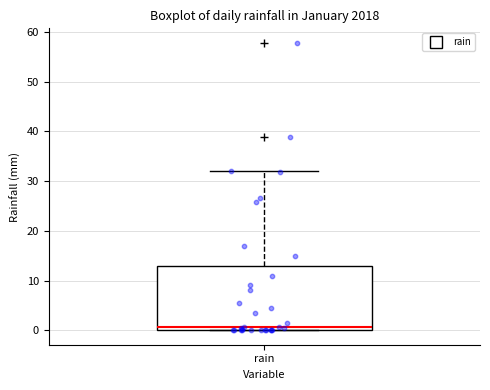

Where does the upper whisker of the box for rain end on the y-axis? The values are not printed on the chart, so give them approximately, as read against the axis.

32